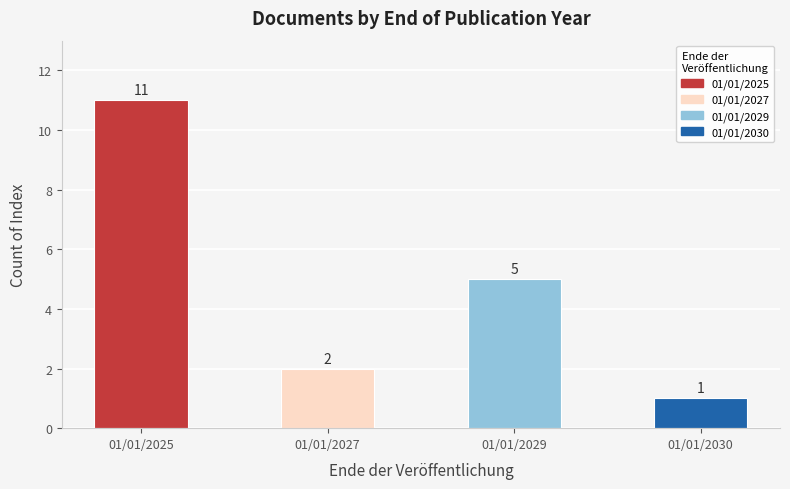

How many categories are shown in the chart?

4